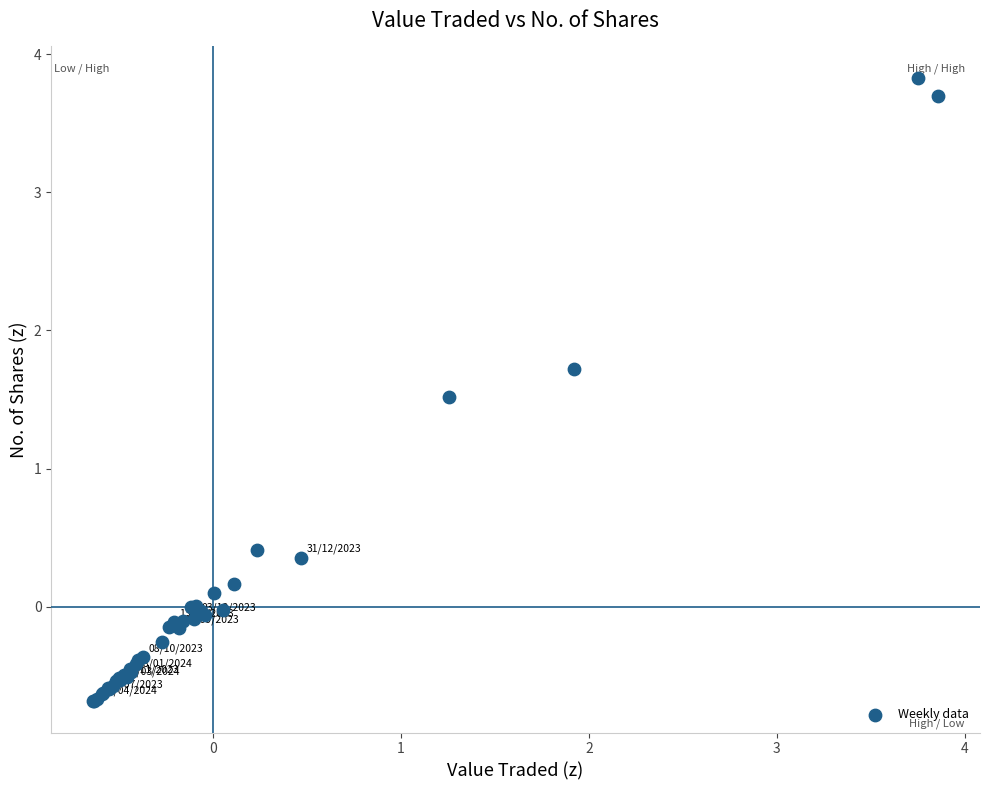

What Y value in the scatter plot is closest to 1?

1.5